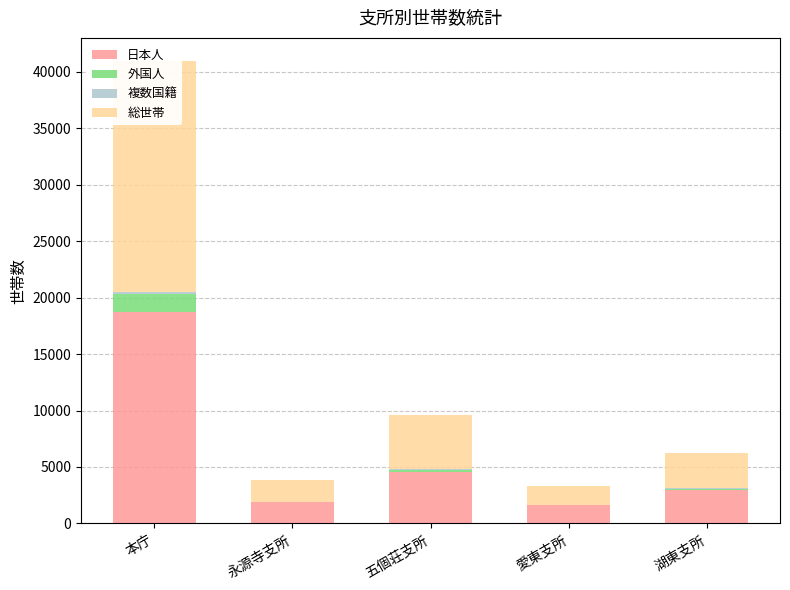

What position from the left is 愛東支所?

4